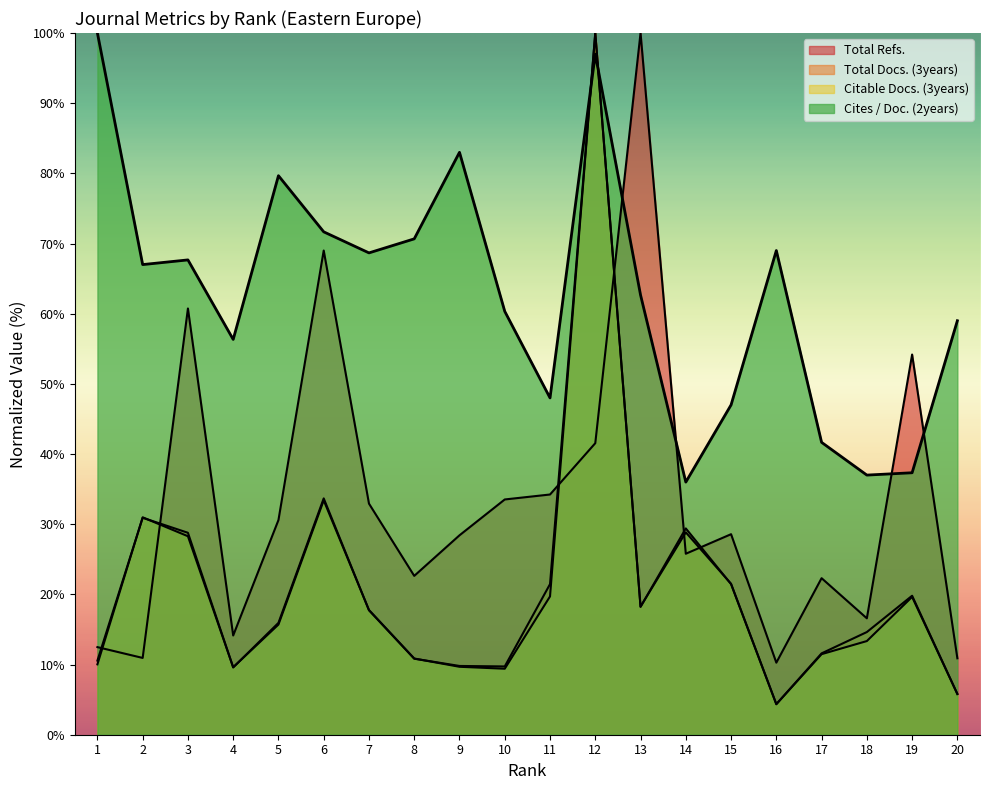

How many data points in Citable Docs. (3years) are above 17?

10